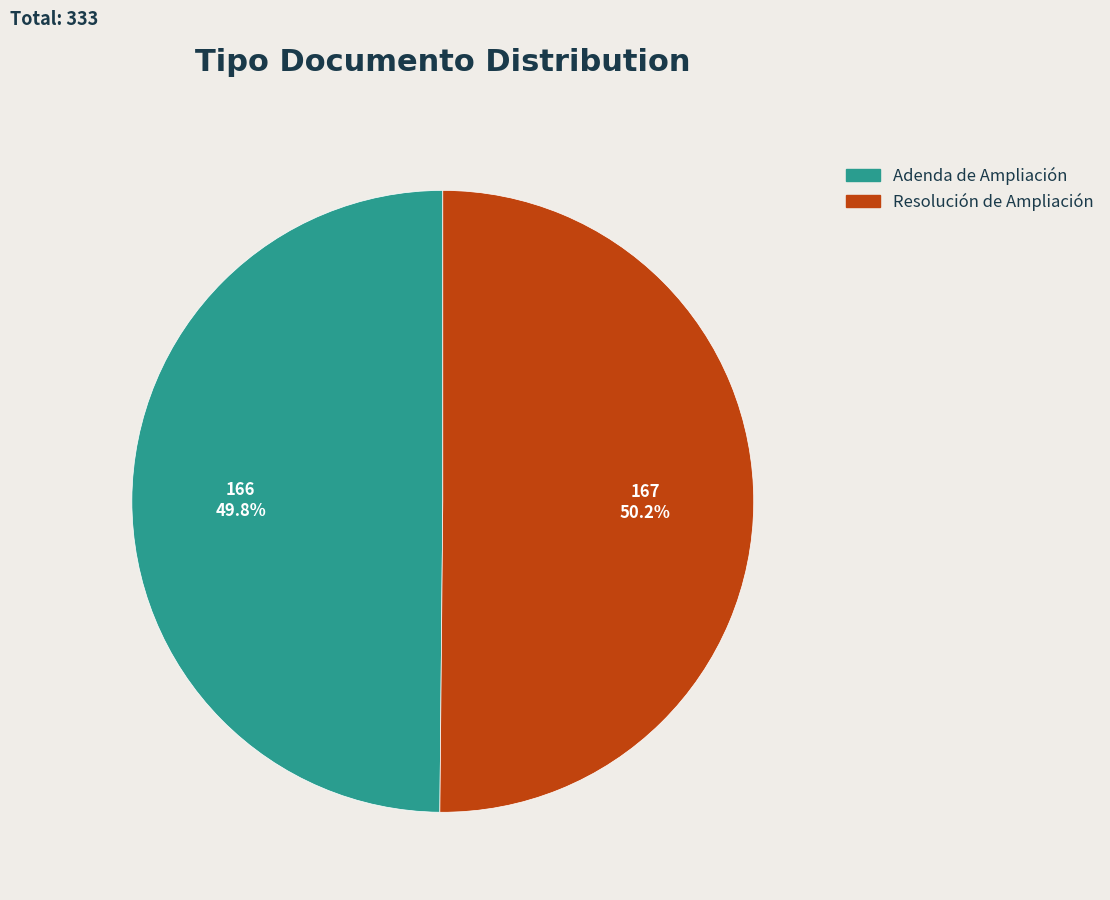

Is it true that Adenda de Ampliación is 50% of the pie?

True